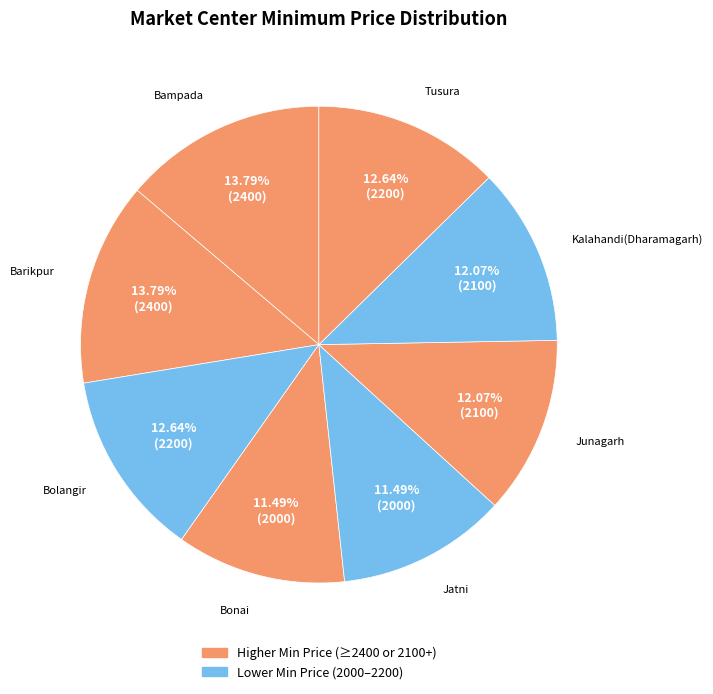

To the nearest percent, what is the average slice percentage?

12%